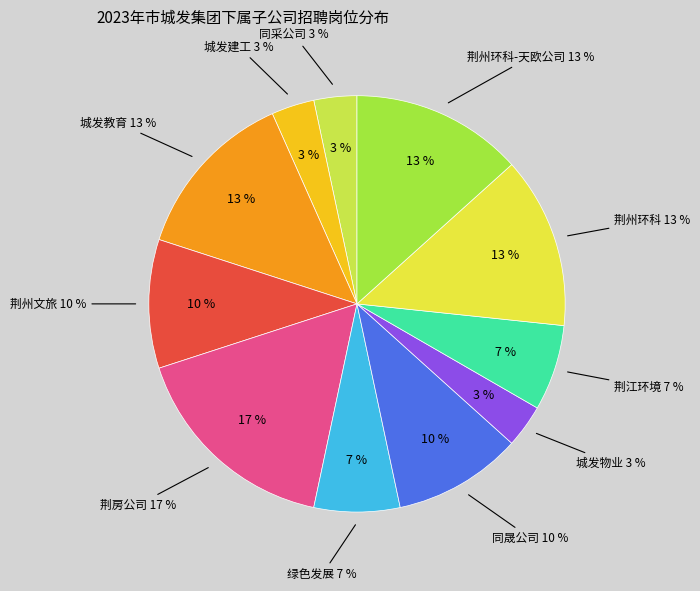

Is there a majority slice in this chart?

No